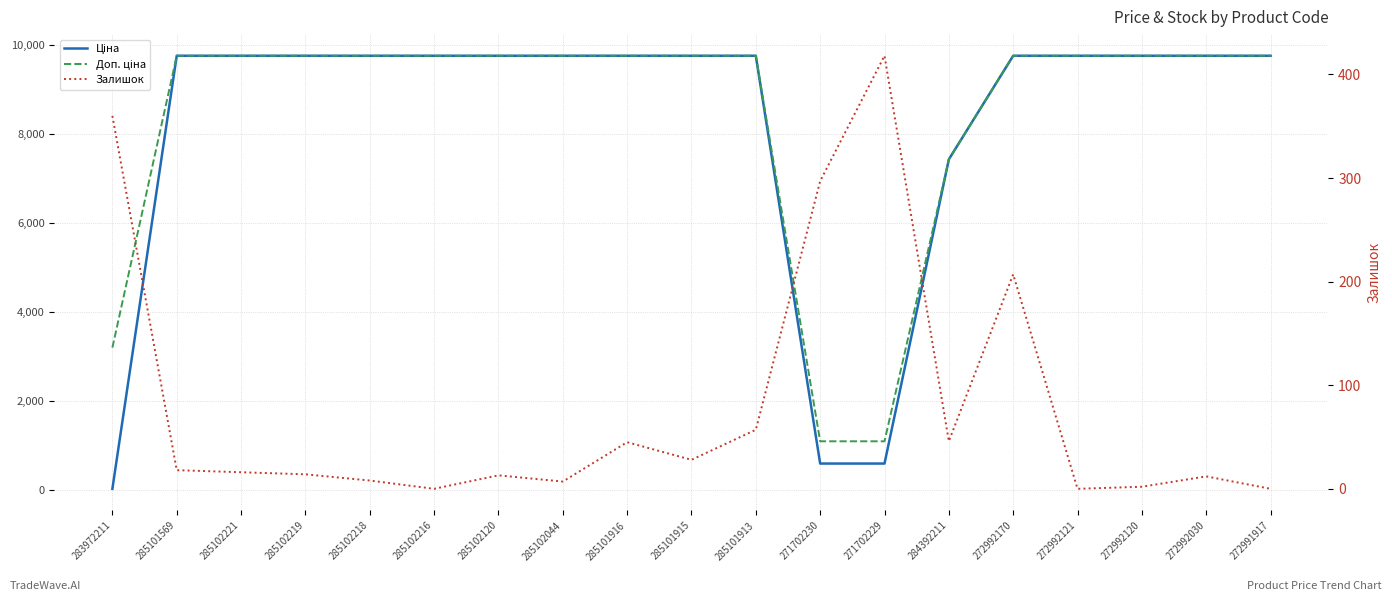

List the series in order of their peak value, lowest first.

Залишок, Ціна, Доп. ціна